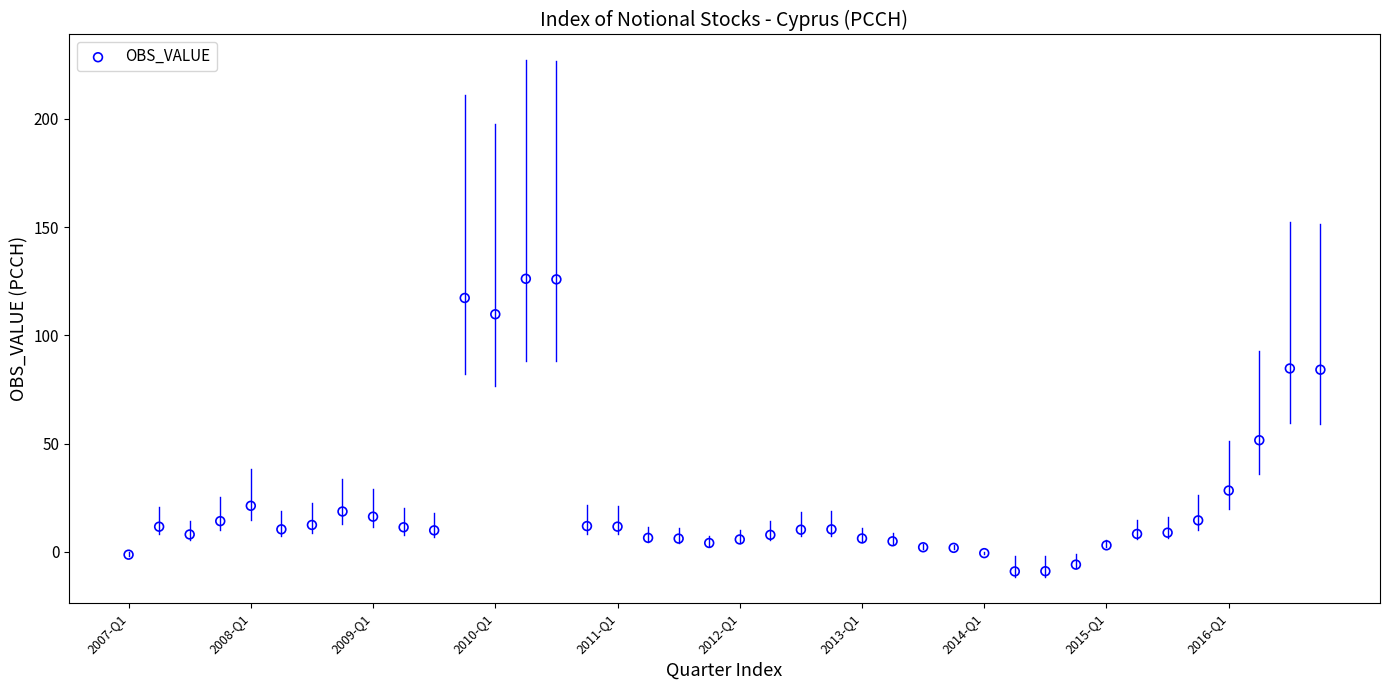

What Y value in the scatter plot is closest to 58?

51.6